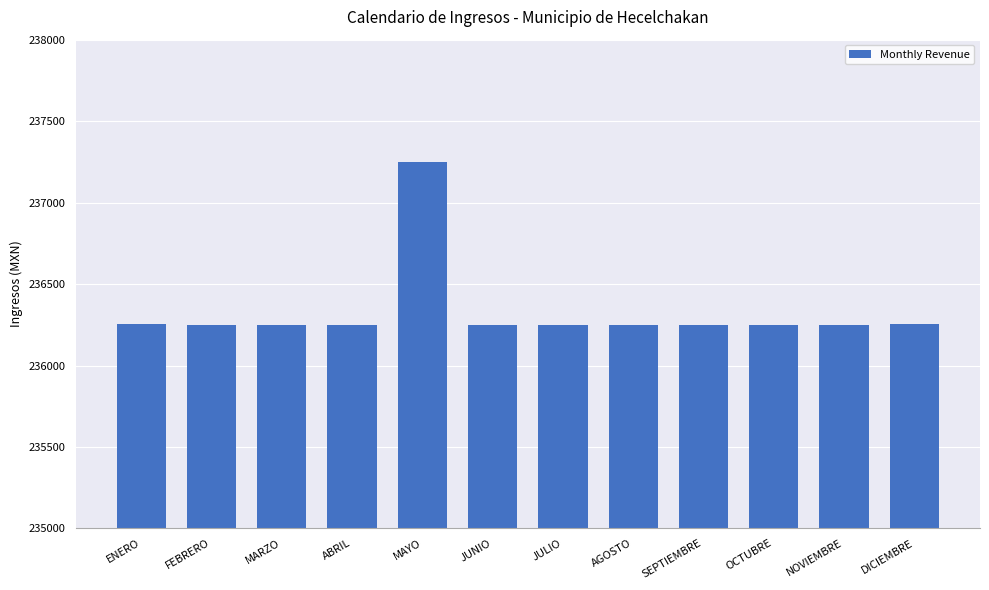

How many values exceed 236249?

3